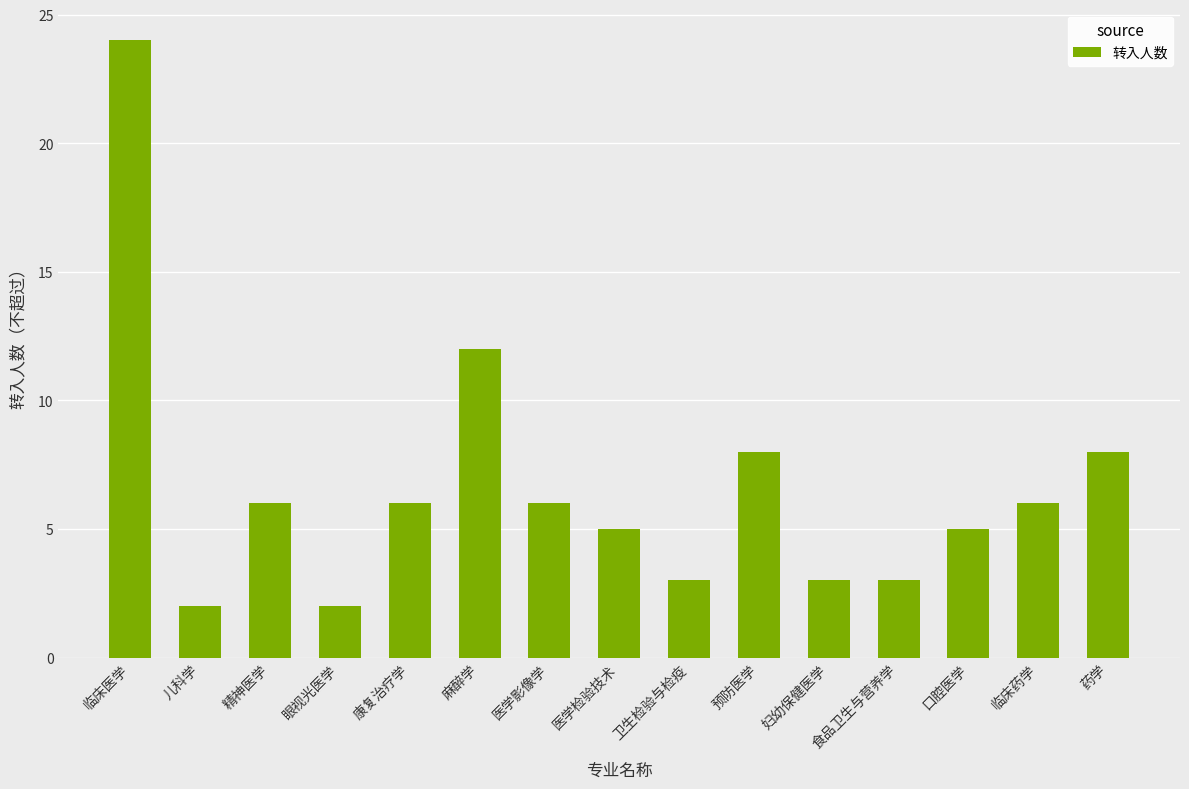

What is the difference between the values at 口腔医学 and 食品卫生与营养学?

2